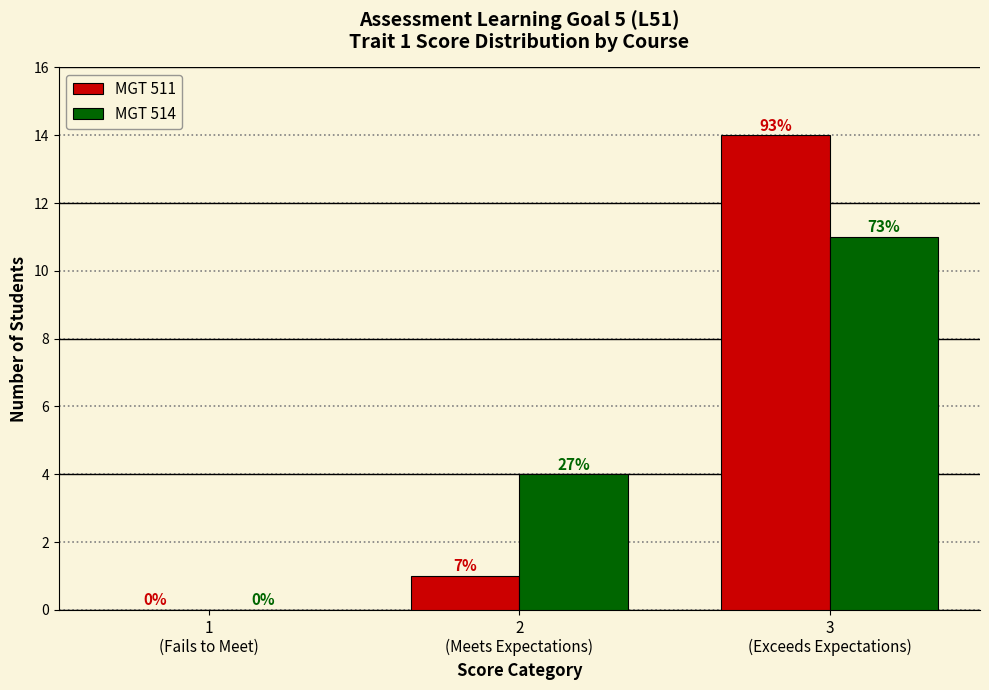

Are the bars horizontal?

No